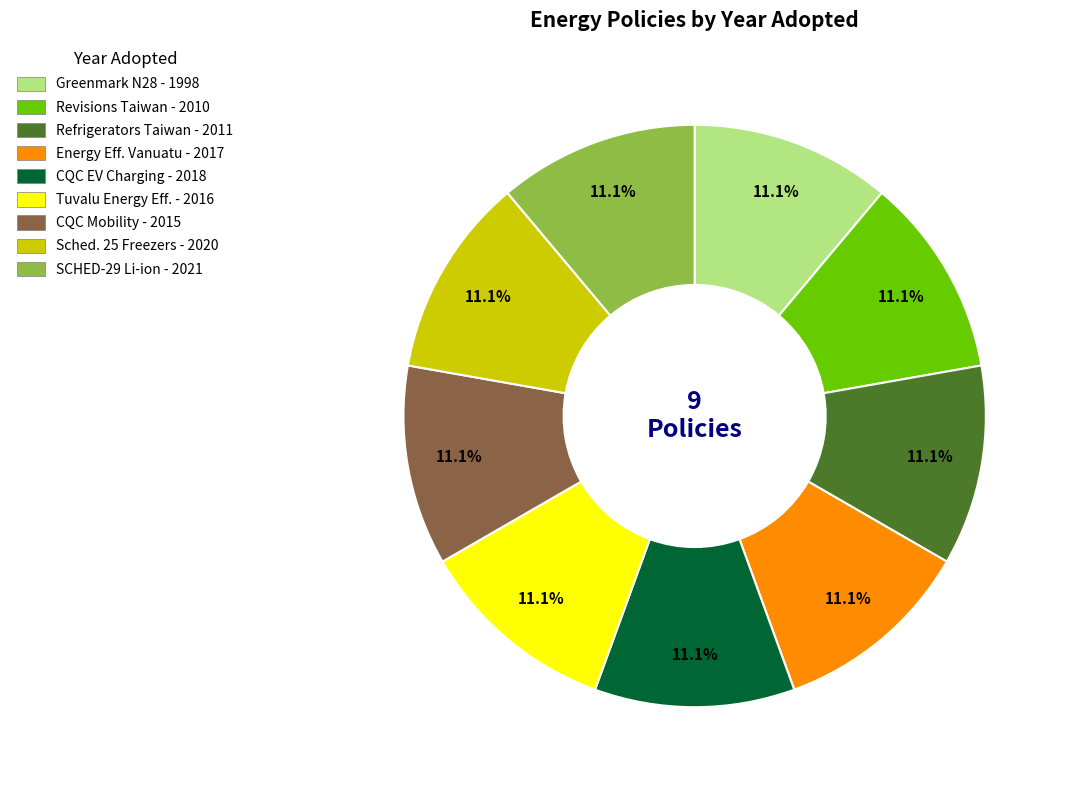

Is there a majority slice in this chart?

No